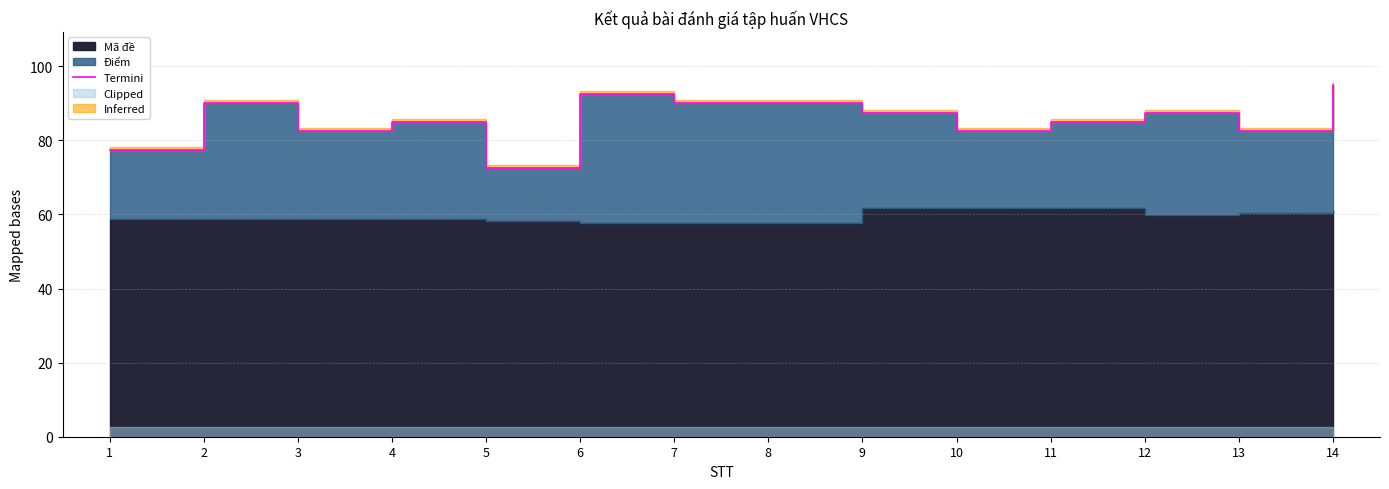

Rank the categories by value from lowest to highest.

5, 1, 3, 10, 13, 4, 11, 9, 12, 2, 7, 8, 6, 14